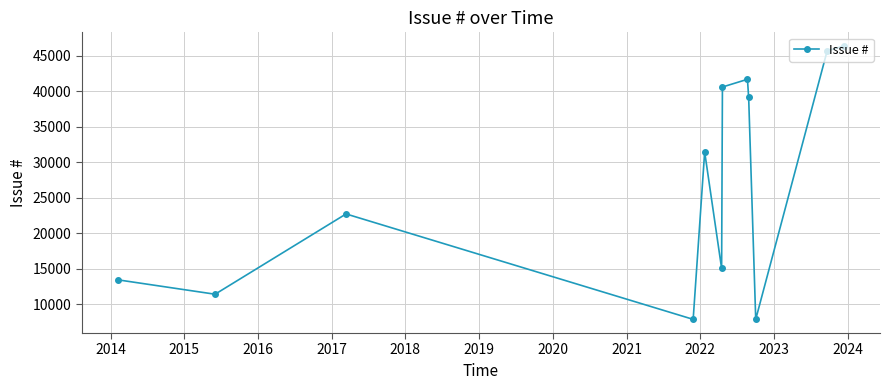

What is the greatest value displayed?

46341